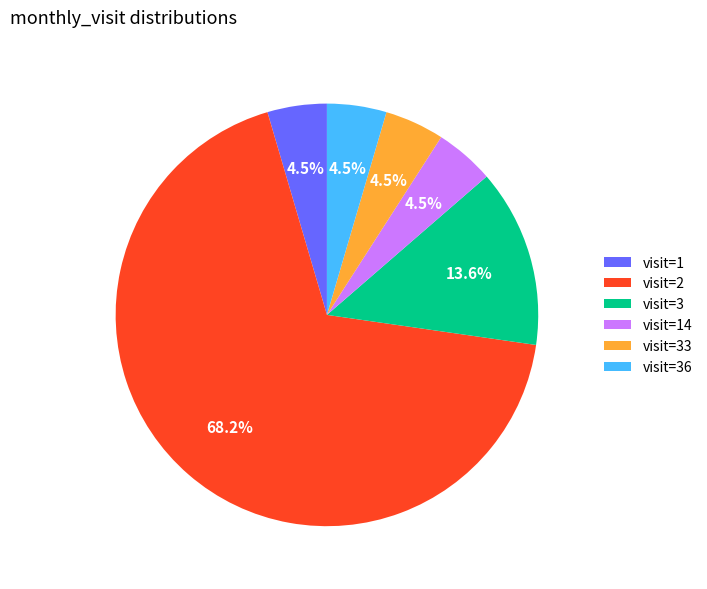

How many slices are in this pie chart?

6